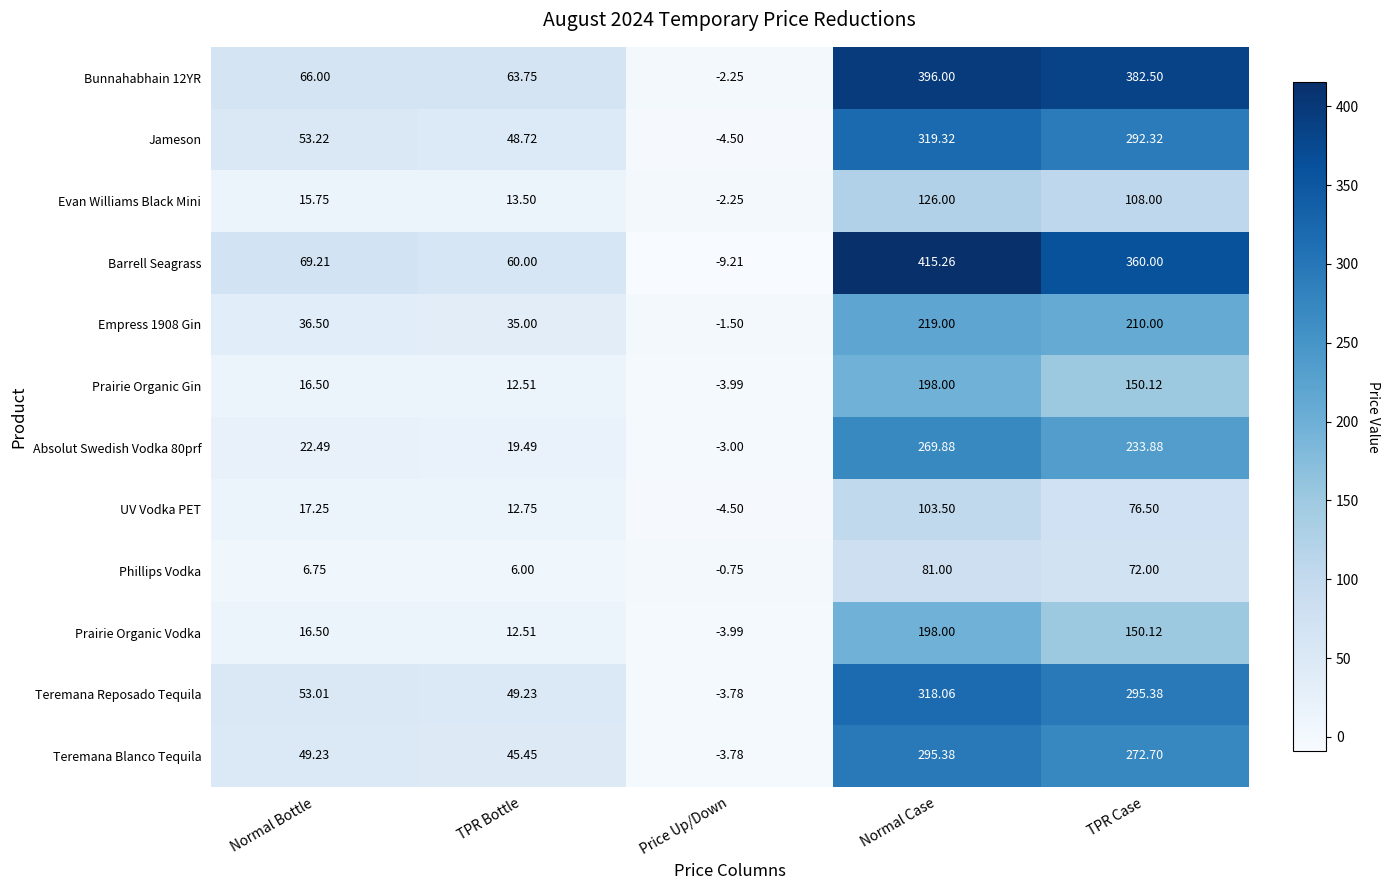

List the labels in order of Teremana Blanco Tequila value, largest first.

Normal Case, TPR Case, Normal Bottle, TPR Bottle, Price Up/Down